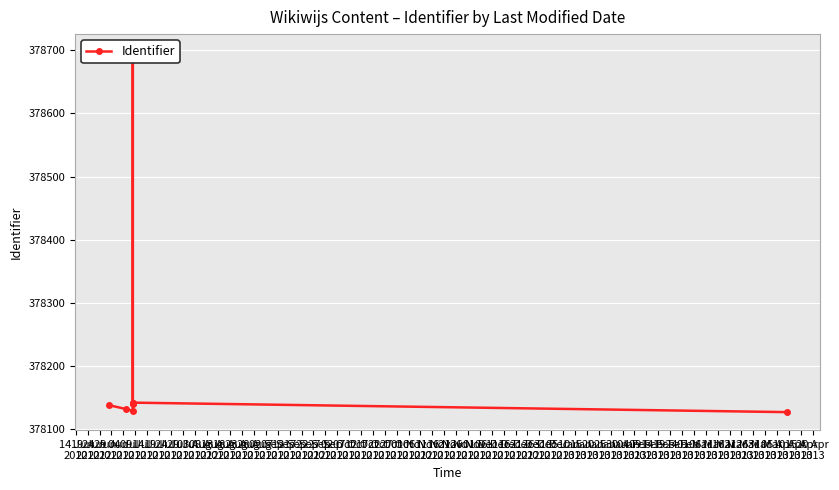

The chart shows a value of 378138 at 14 Jun
2012. True or false?

True